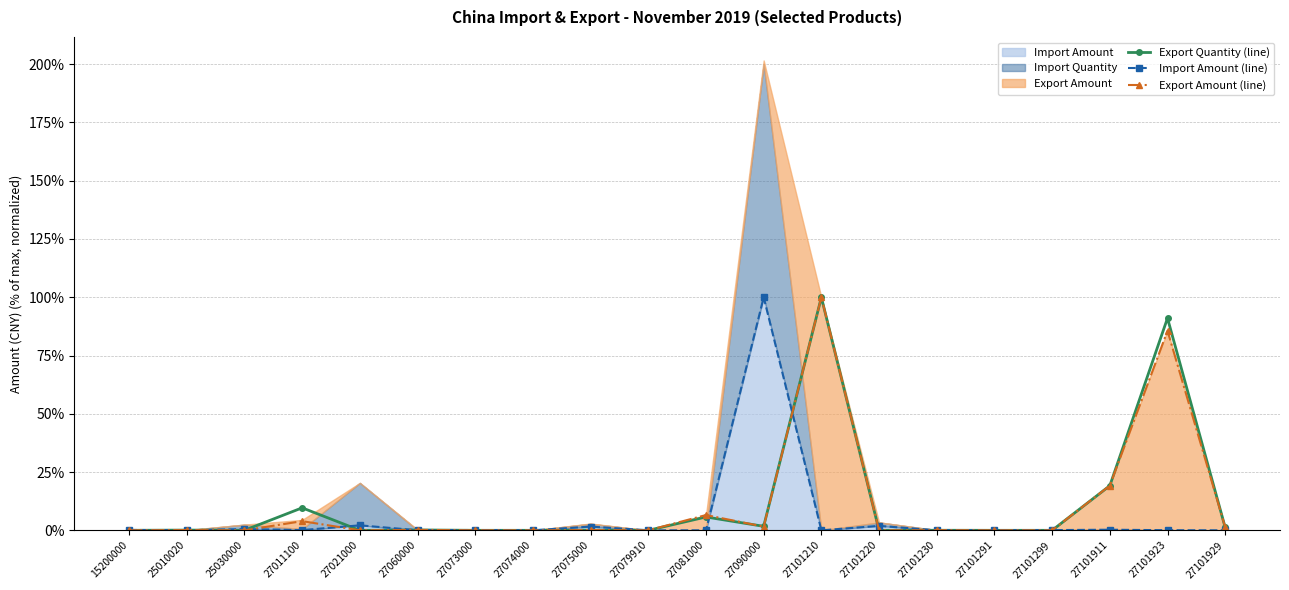

How many interior local valleys does the Export Amount (line) series have?

7